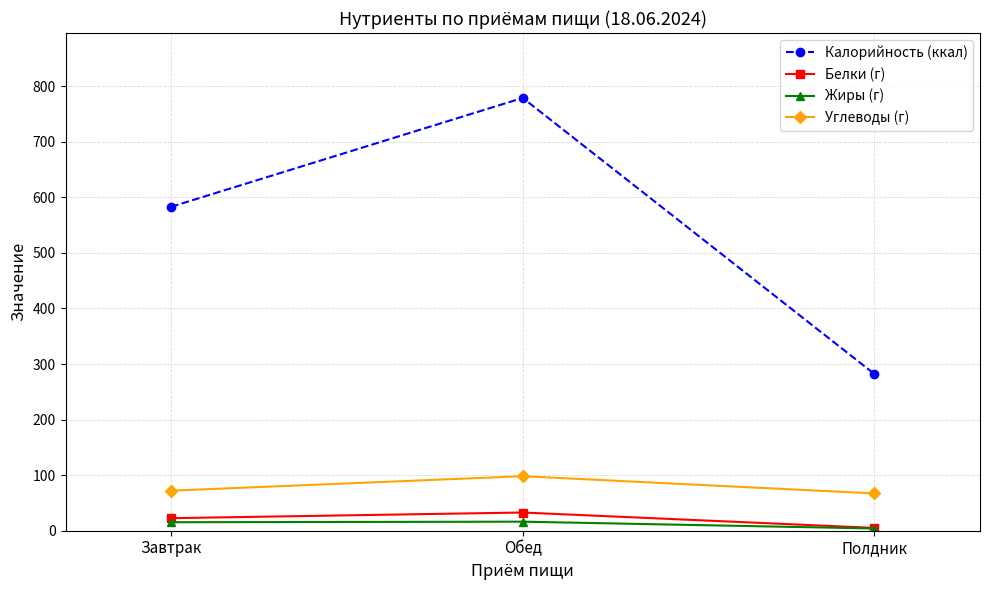

Between Завтрак and Полдник, which series saw the biggest shift?

Калорийность (ккал)